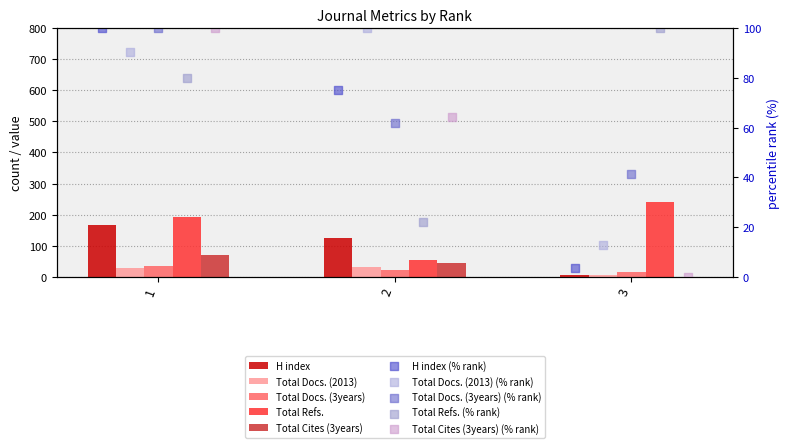

Which series reaches the minimum Y coordinate?

Total Cites (3years)